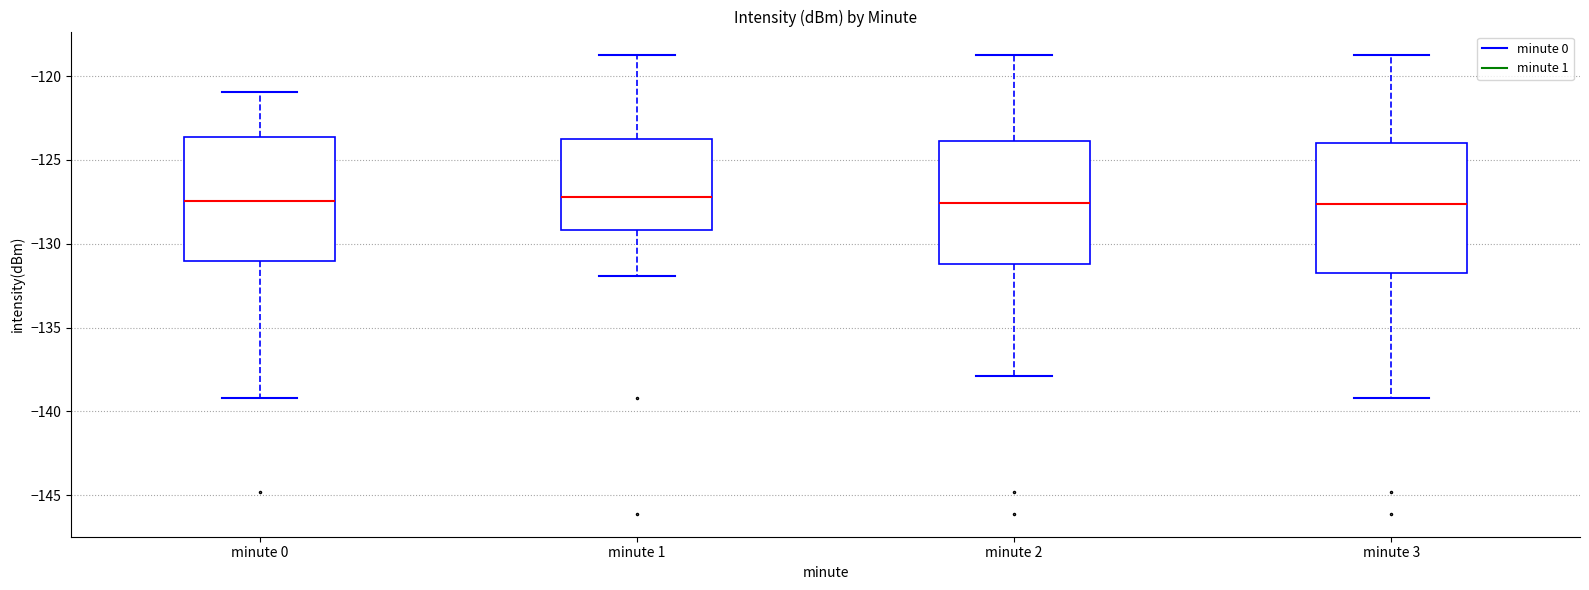

Reading left to right, read every box against the y-axis: the position of its median line, the range the box covers, and the ends of its whiskers. The values are not printed on the chart, so give them approximately, as read against the axis.

minute 0: median -127.5, box -131.0 to -123.5, whiskers -139.0 to -121.0
minute 1: median -127.0, box -129.0 to -124.0, whiskers -132.0 to -118.5
minute 2: median -127.5, box -131.0 to -124.0, whiskers -138.0 to -118.5
minute 3: median -127.5, box -131.5 to -124.0, whiskers -139.0 to -118.5